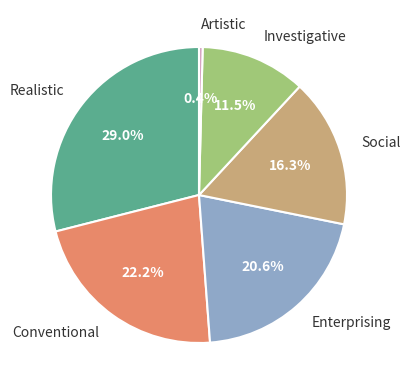

What is the smallest slice in the pie chart?

Artistic